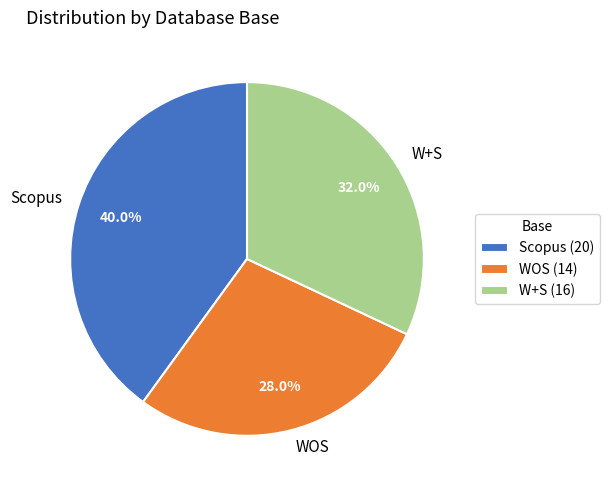

Is it true that WOS is 43% of the pie?

False